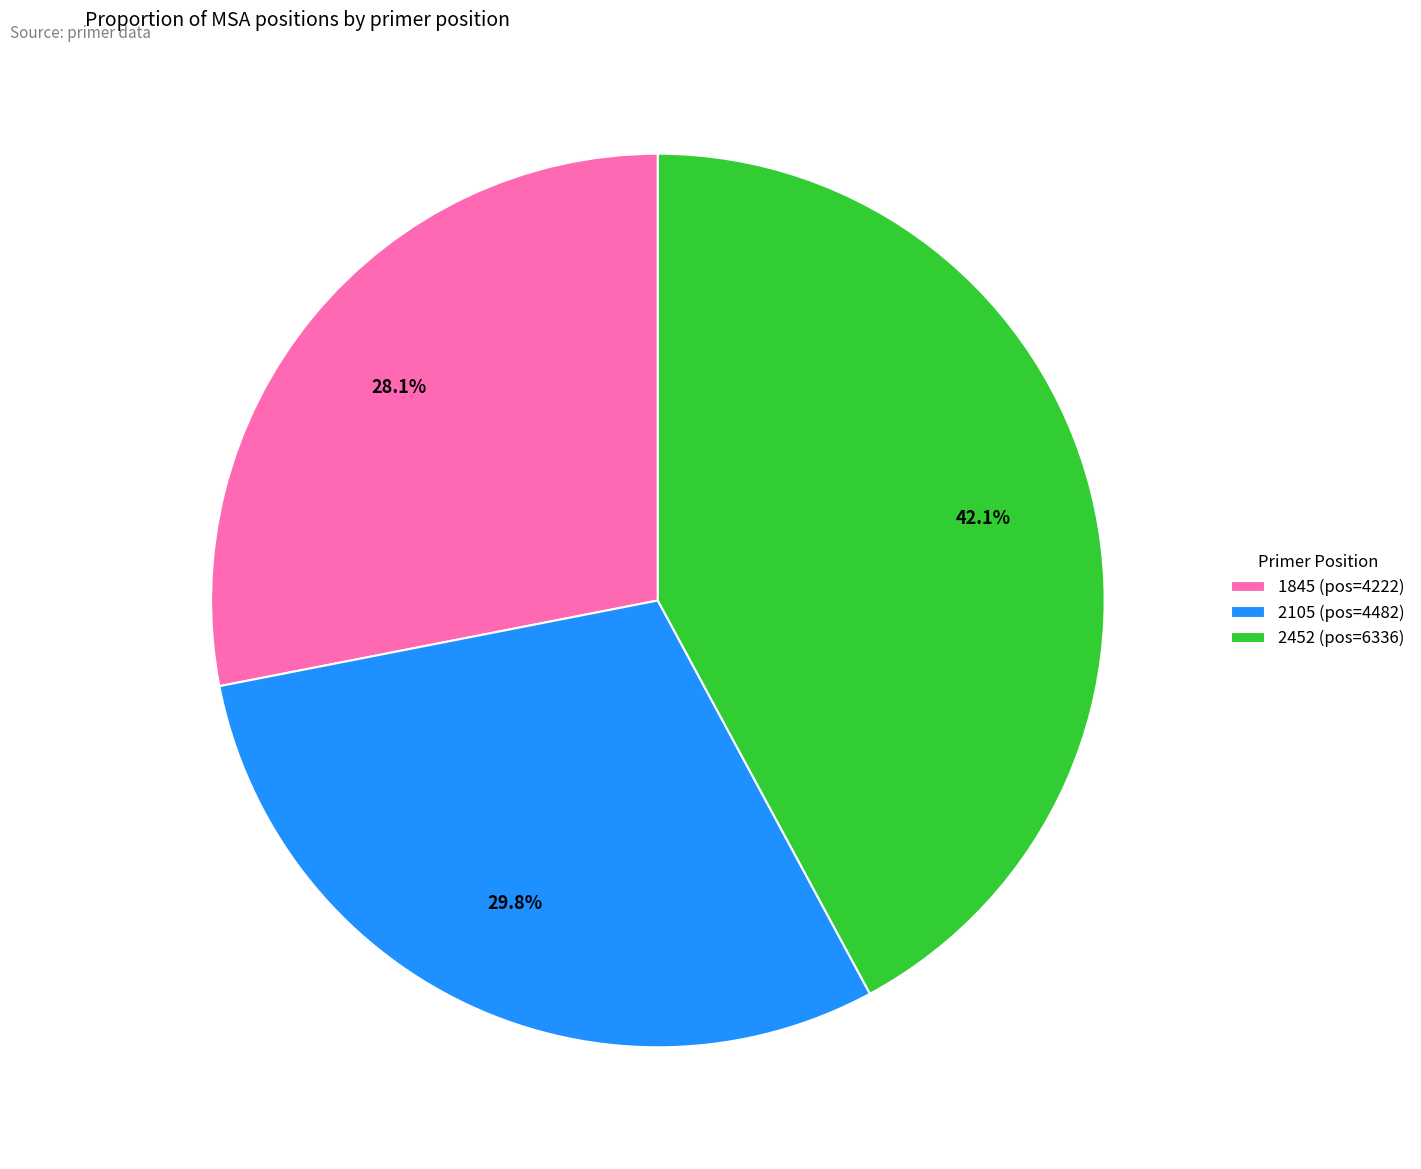

Which has a higher value, 1845 or 2452?

2452